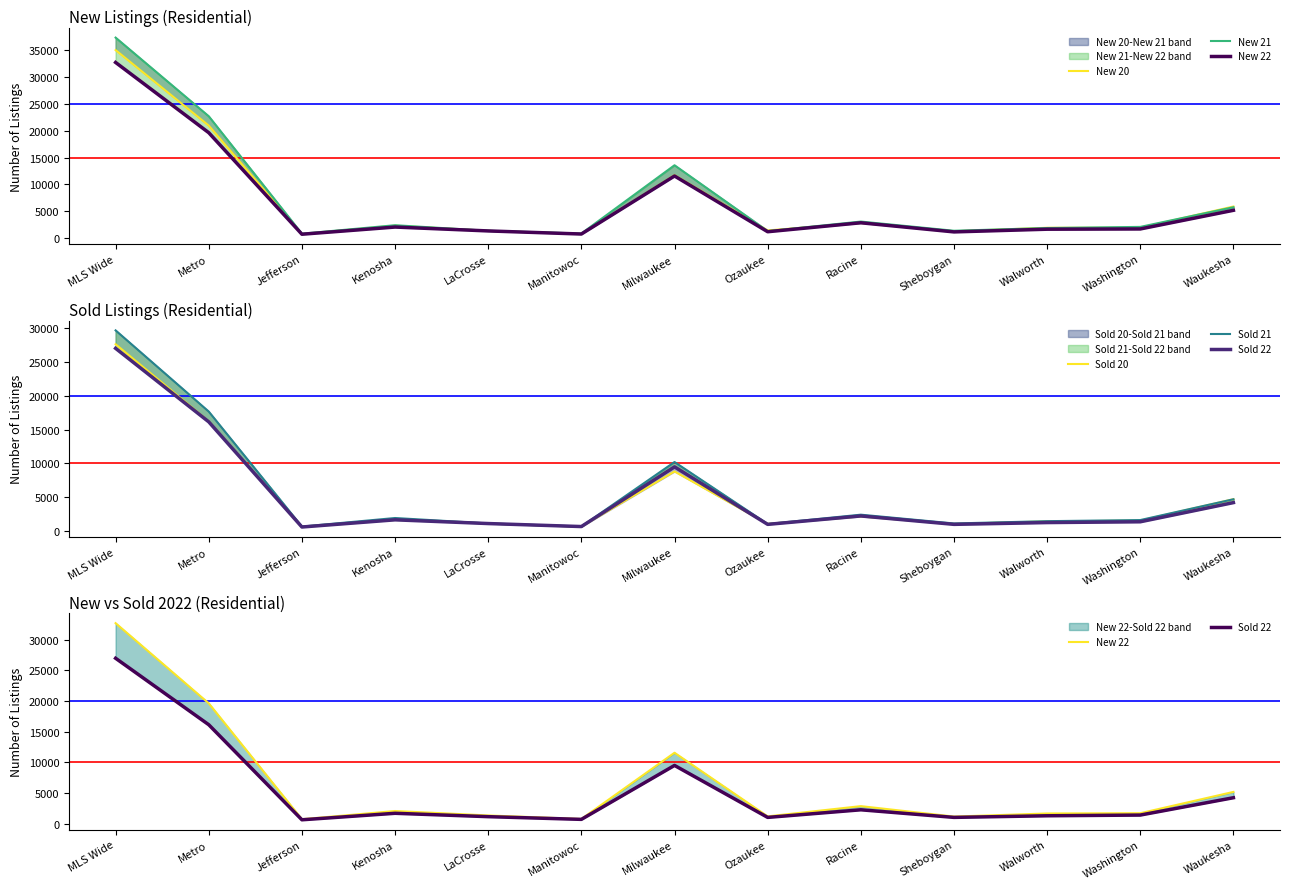

What are all the series names shown in the legend?

New 20, New 21, New 22, Sold 20, Sold 21, Sold 22